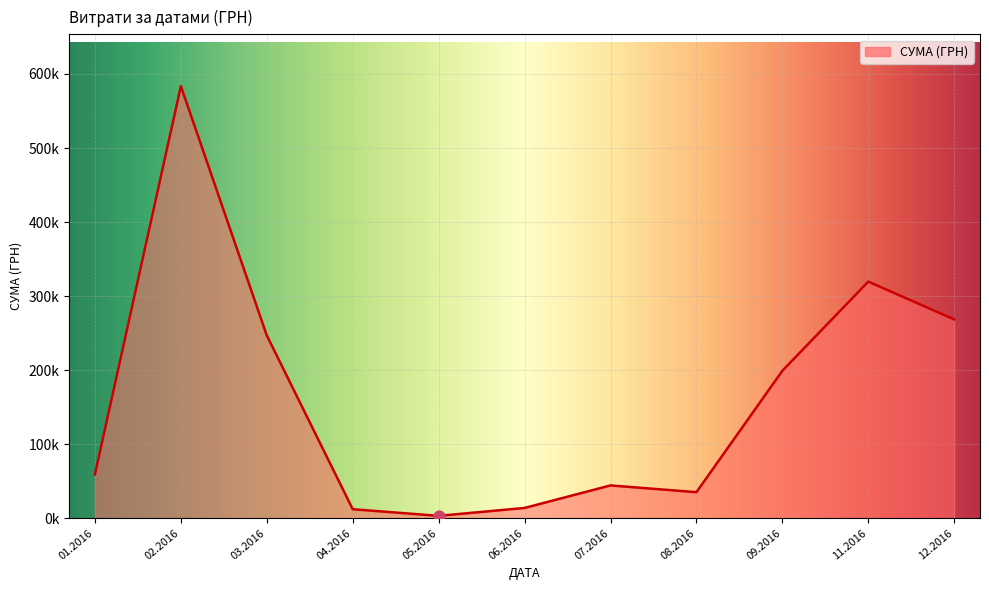

Does the chart have visible grid lines?

Yes